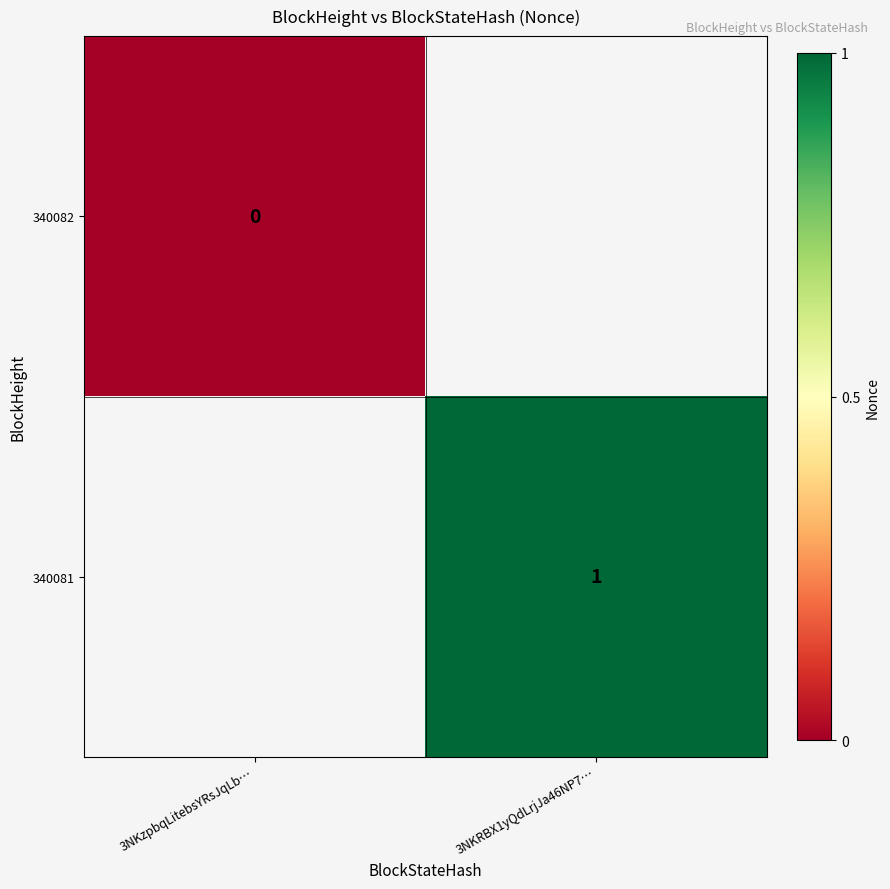

Is it true that 340081 equals 1 at 3NKRBX1yQdLrjJa46NP7…?

True